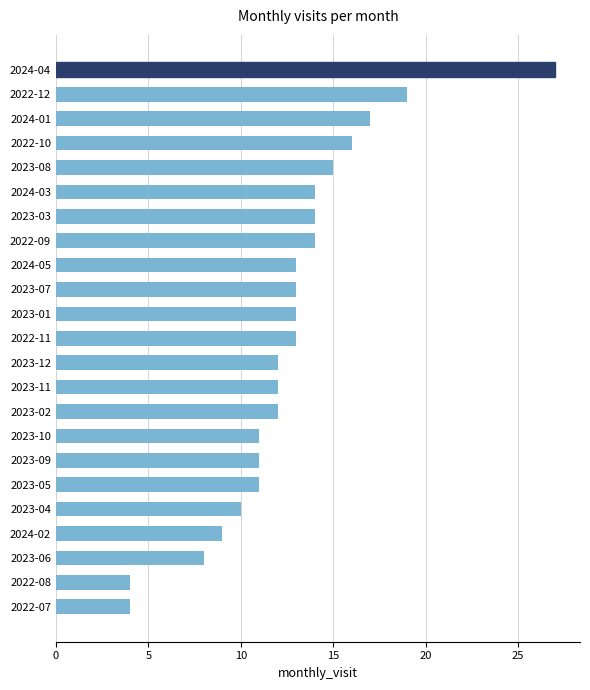

Reading bottom to top, transcribe all the data shown in this chart.

2022-07=4	2022-08=4	2023-06=8	2024-02=9	2023-04=10	2023-05=11	2023-09=11	2023-10=11	2023-02=12	2023-11=12	2023-12=12	2022-11=13	2023-01=13	2023-07=13	2024-05=13	2022-09=14	2023-03=14	2024-03=14	2023-08=15	2022-10=16	2024-01=17	2022-12=19	2024-04=27